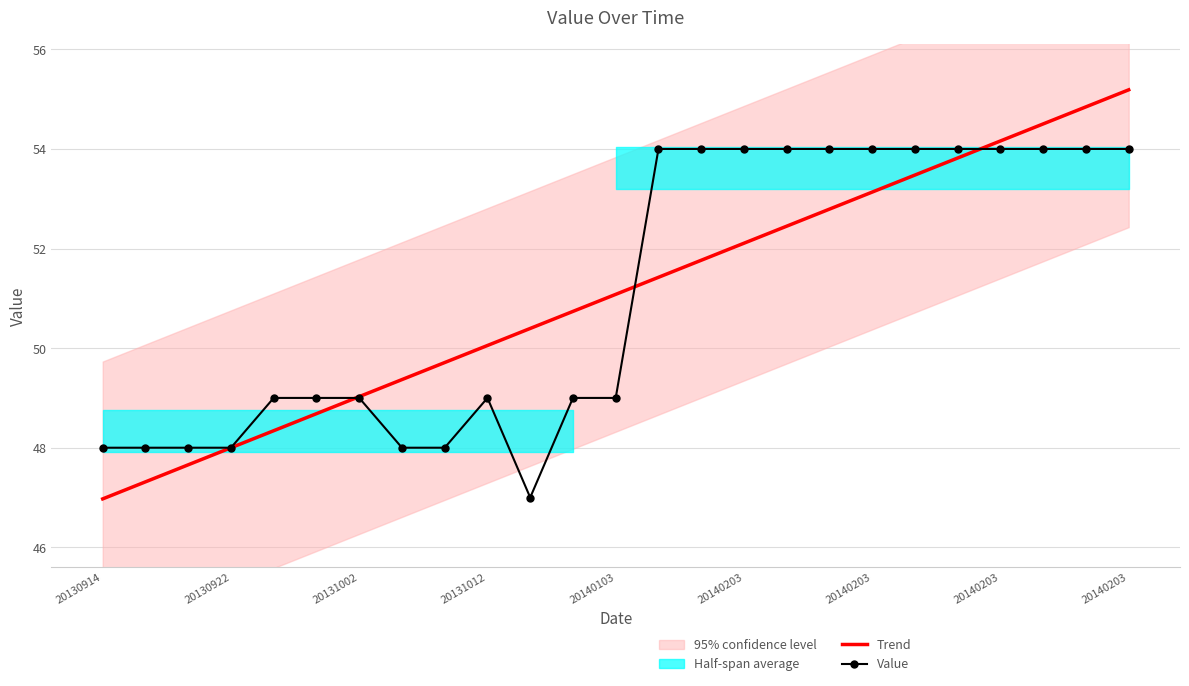

How many times do Value and Trend cross each other?

3